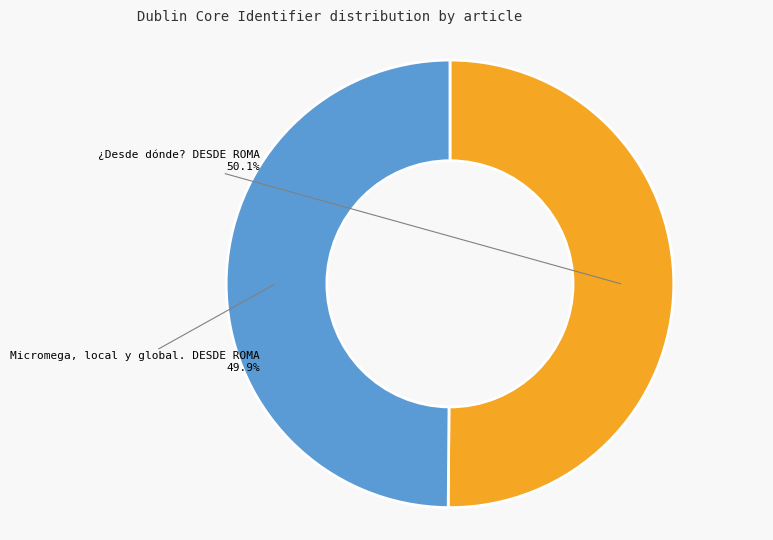

Is it true that ¿Desde dónde? DESDE ROMA is 62% of the pie?

False